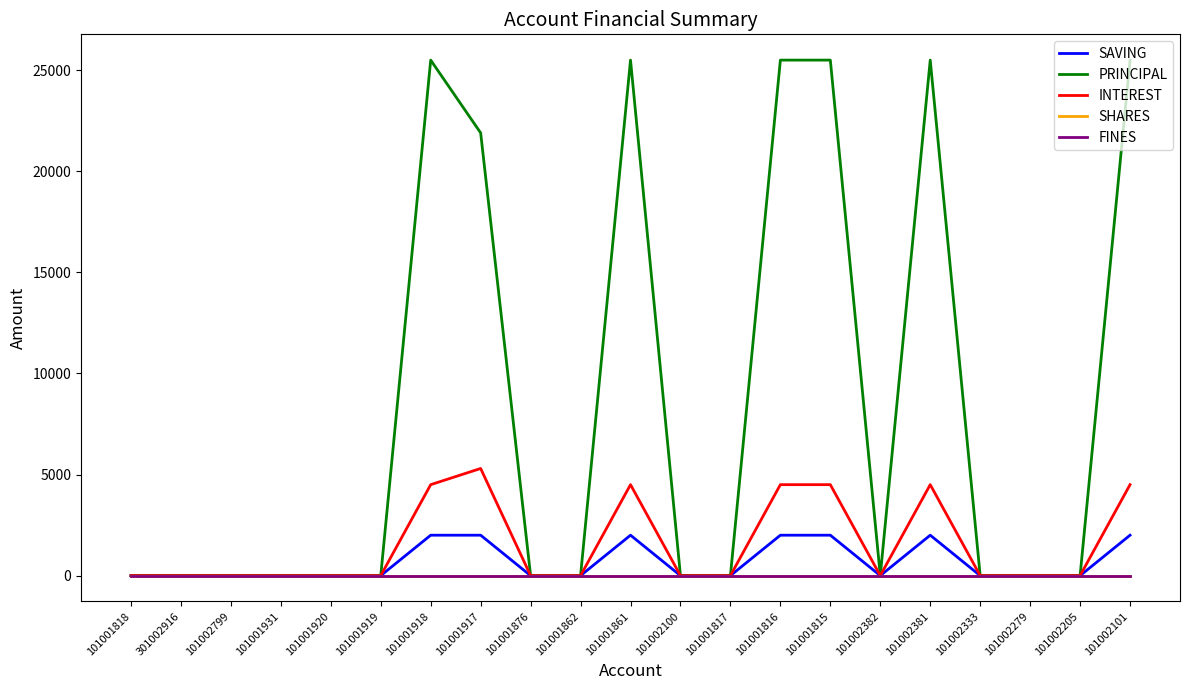

True or false: PRINCIPAL and INTEREST cross at least once.

False